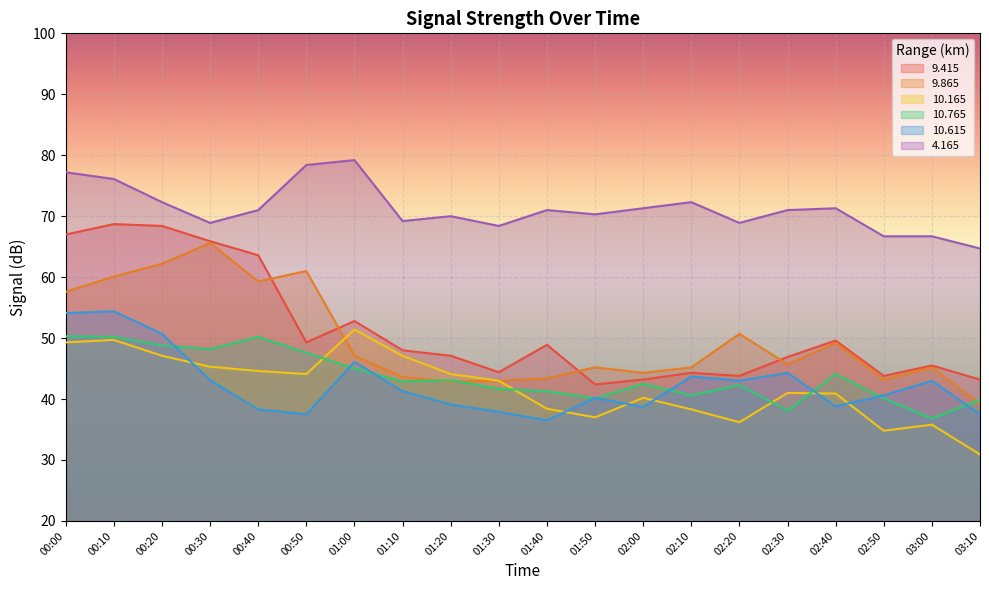

What is the label of the 17th point from the right?

00:30